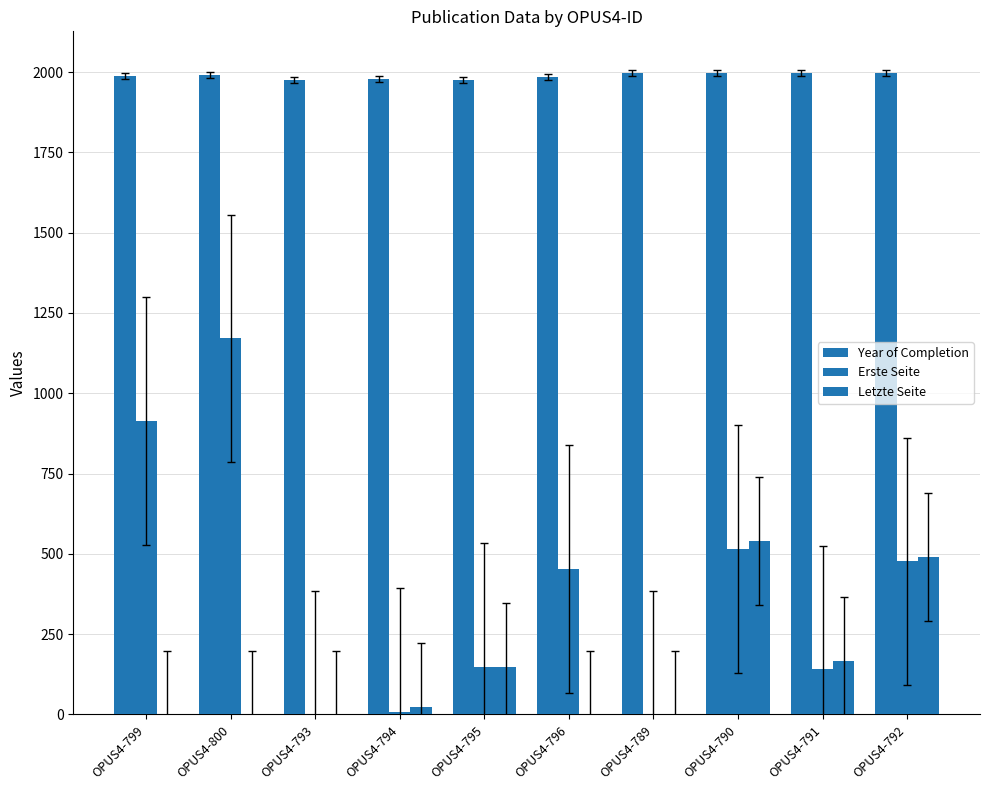

Are the bars horizontal?

No